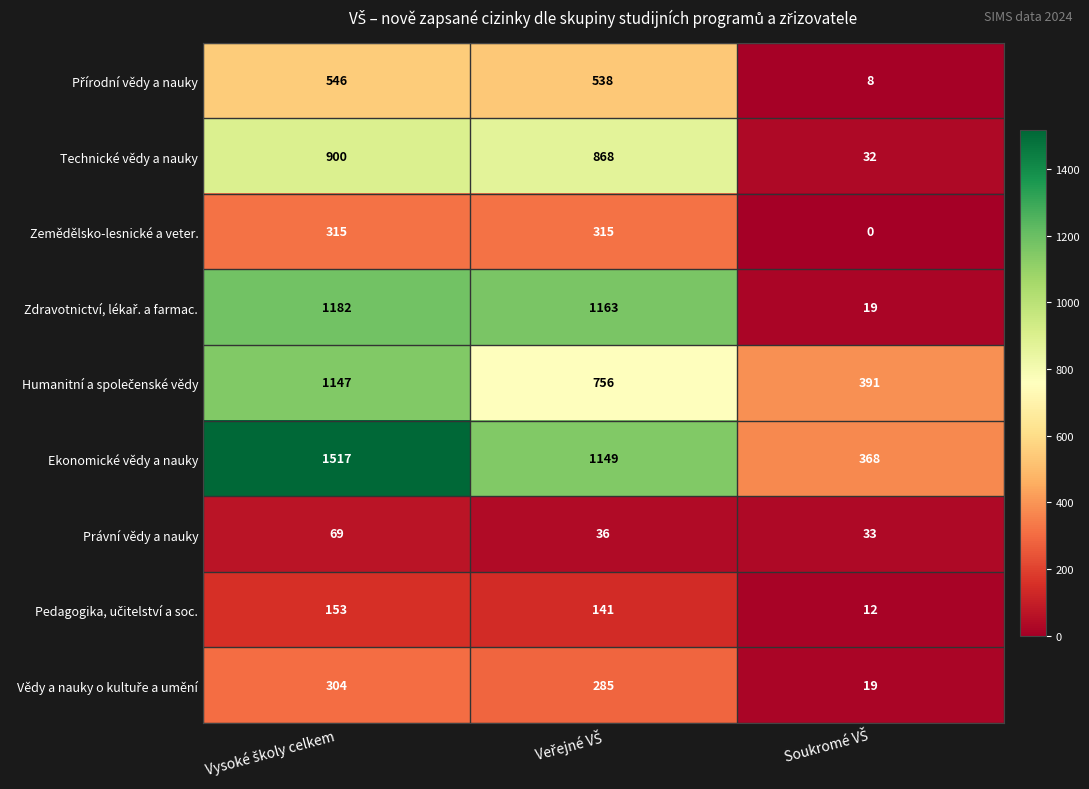

At how many categories does at least one series exceed 128?

3